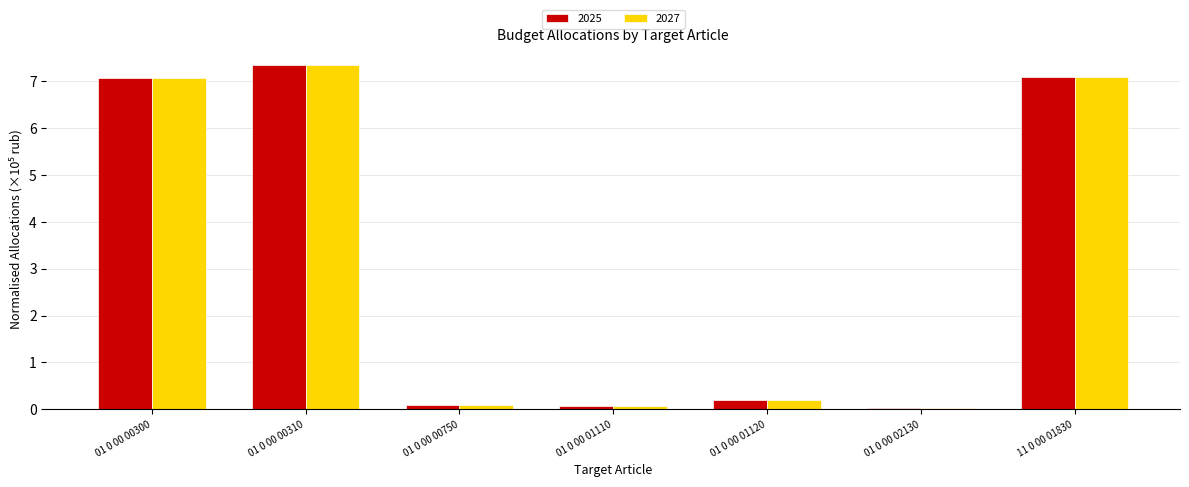

True or false: 2027 has a value of 7.1 at 11 0 00 01830.

True